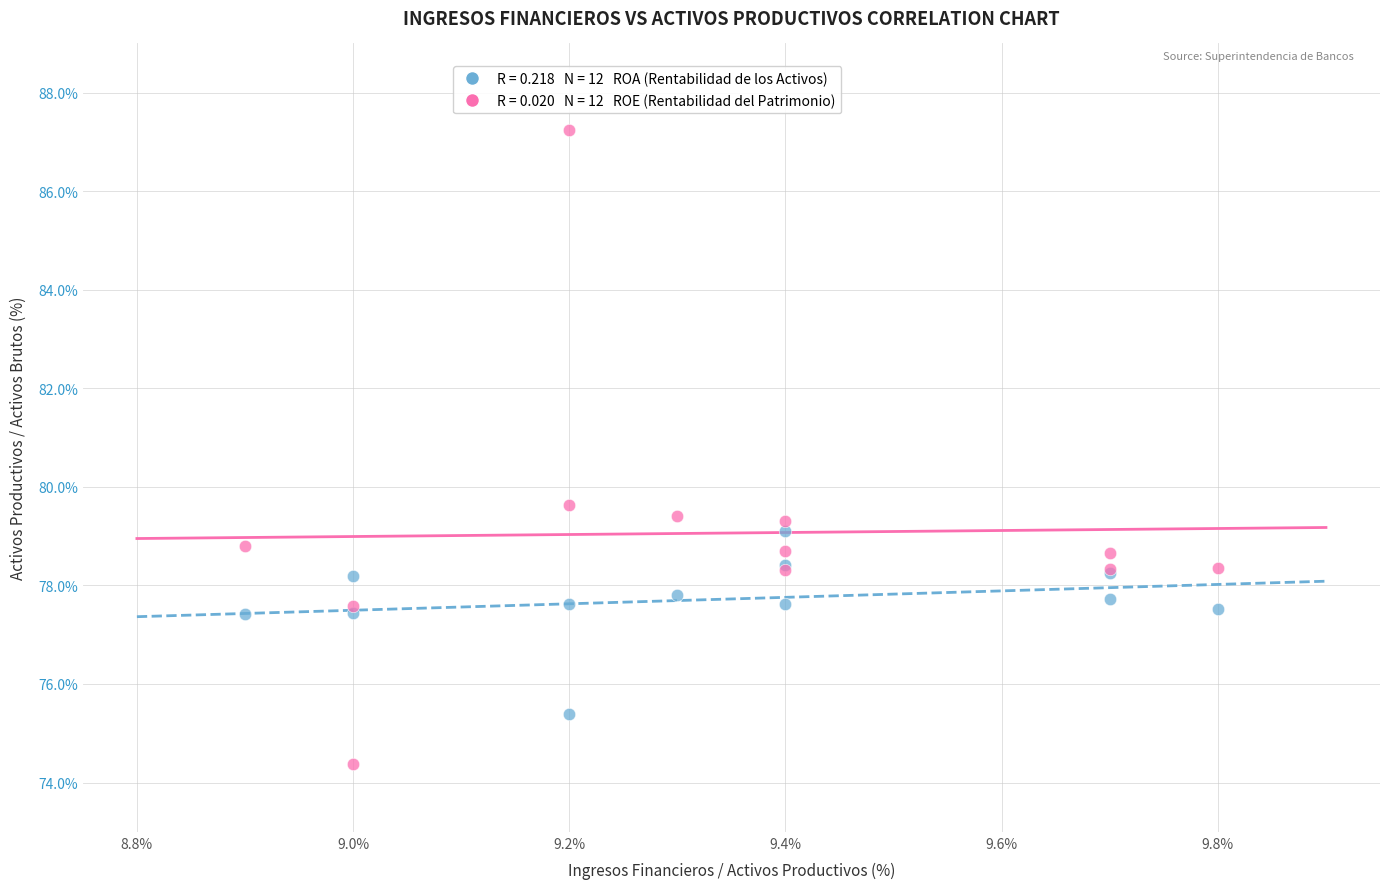

Across all series, what Y value is closest to 80?

79.6